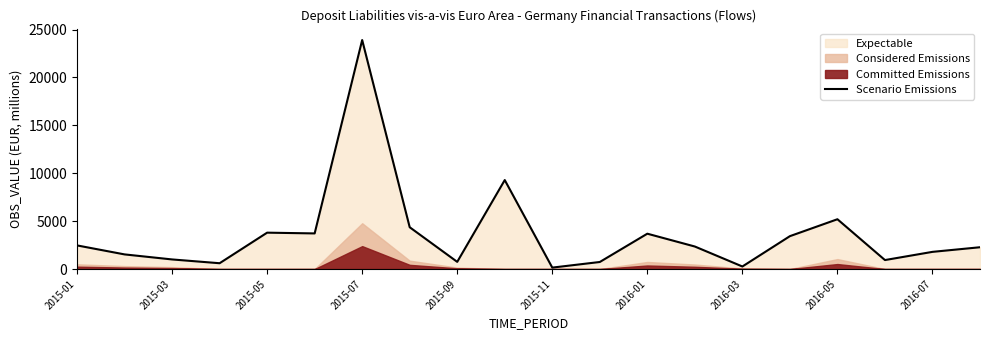

How many lines are shown in the chart?

1